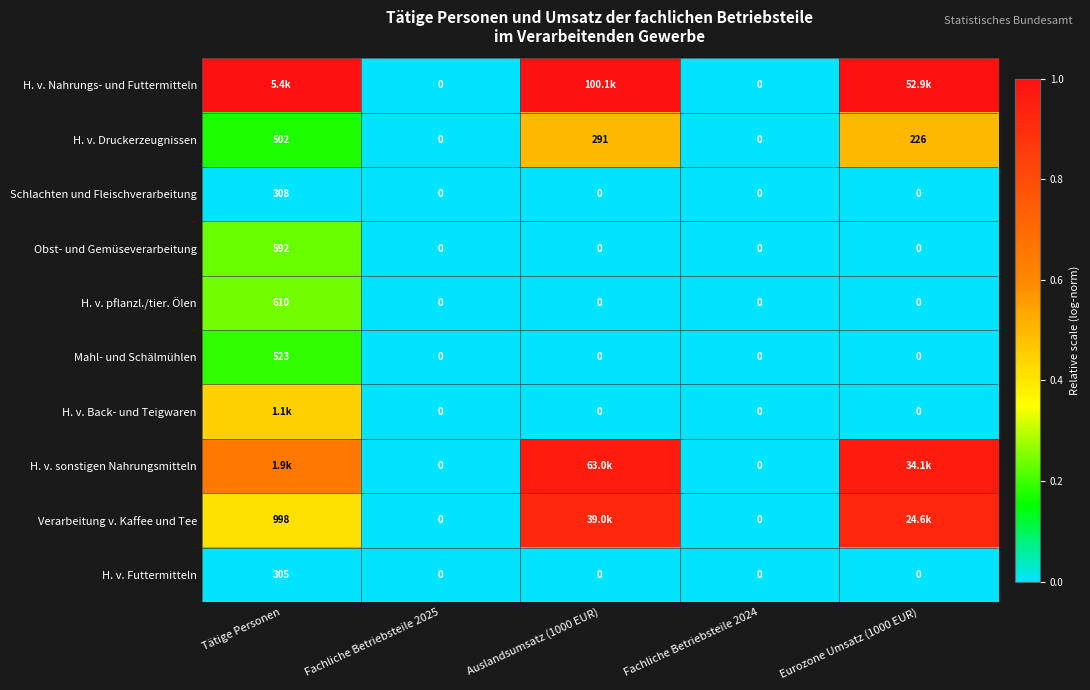

How many positive values does the Mahl- und Schälmühlen series have?

1